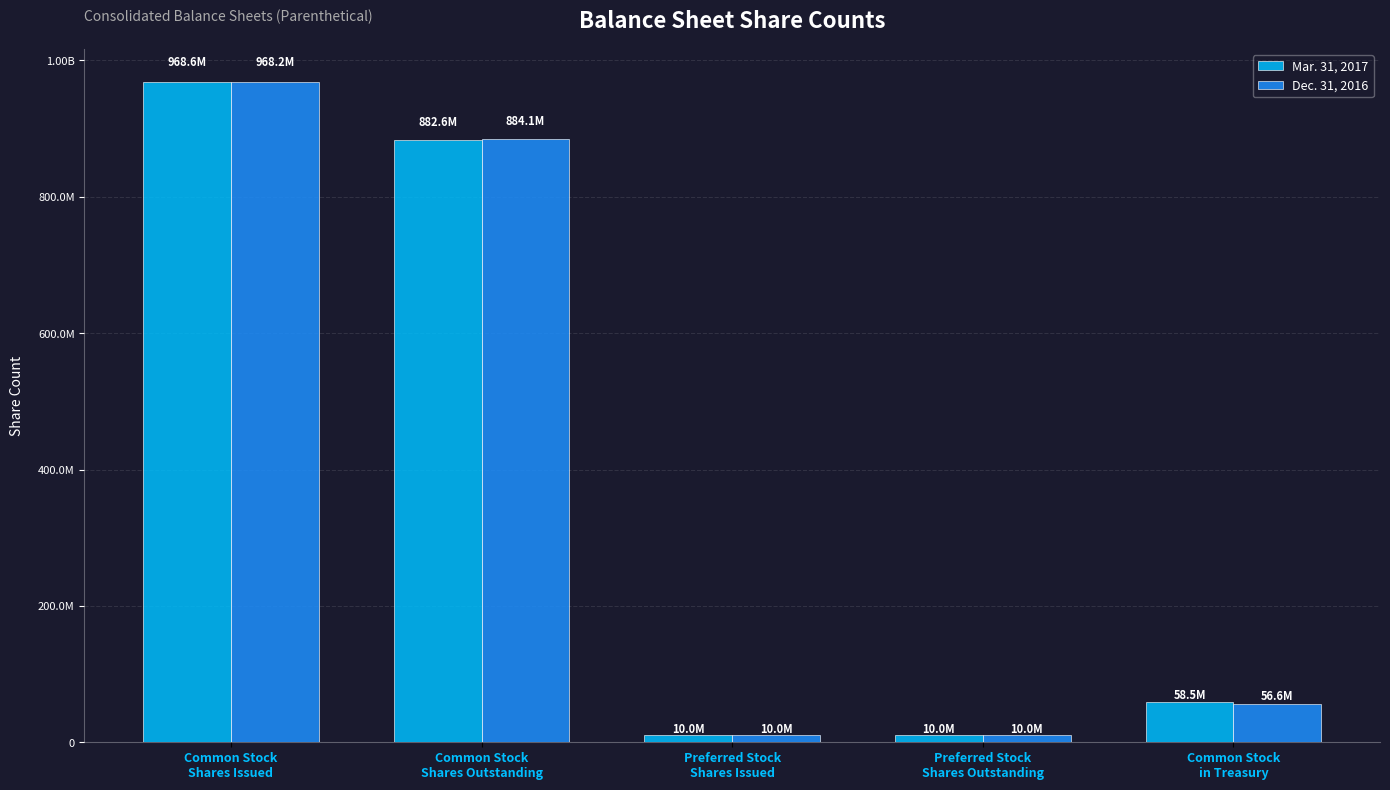

At which category is the sum across all series the highest?

Common Stock
Shares Issued